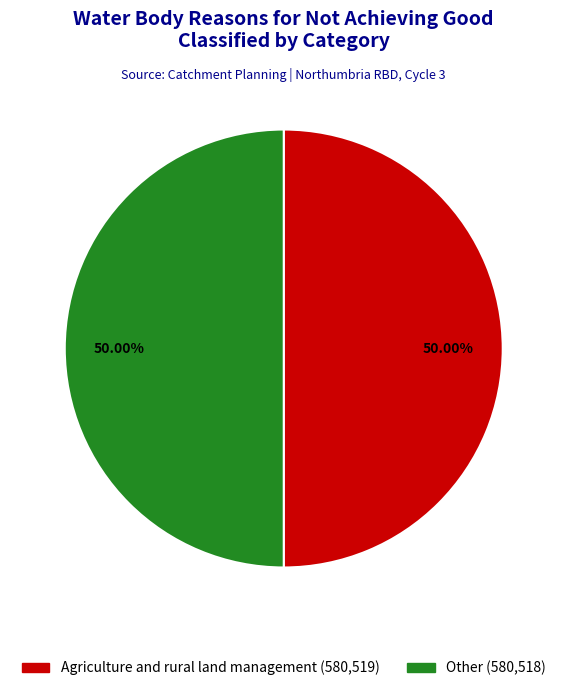

Approximately how many times larger is the value at Agriculture and rural land management compared to Other?

1.0